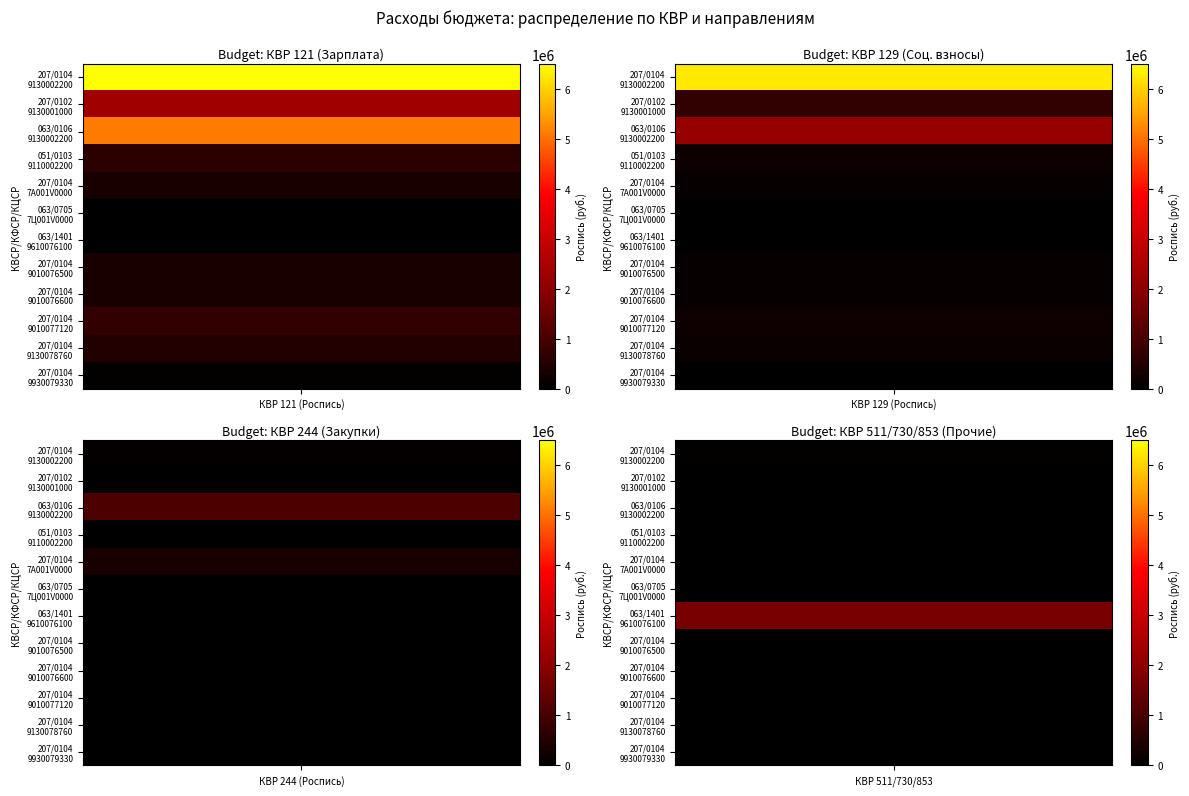

How many data points in 511/730/853 (Роспись) are above 0?

4